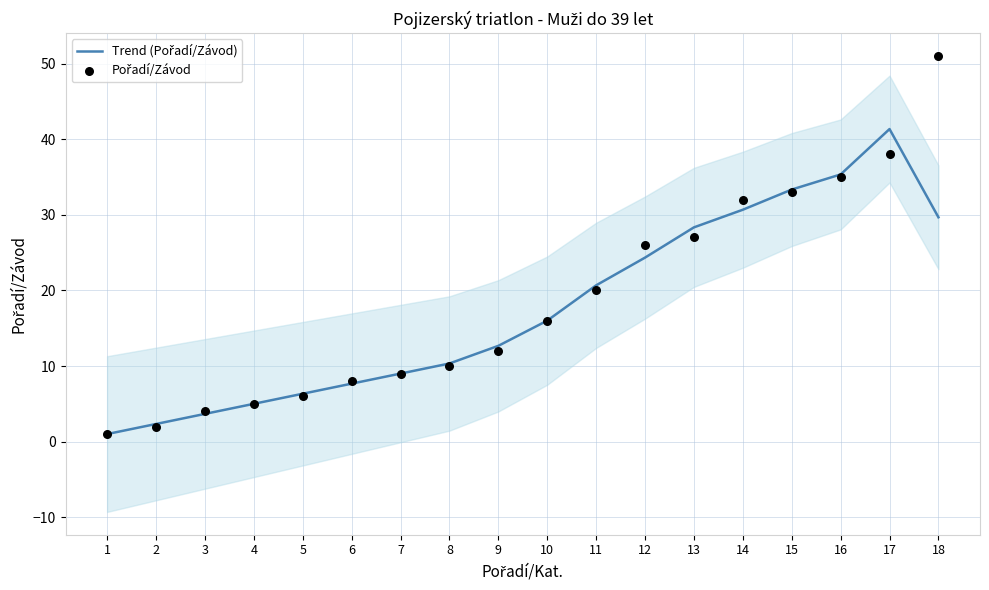

At how many categories does at least one series exceed 29?

5